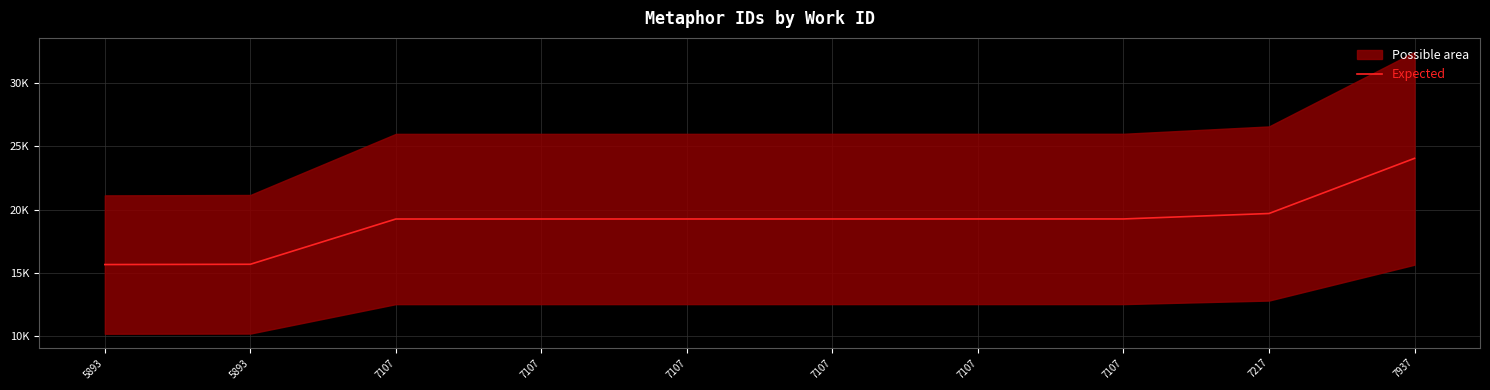

What is the maximum value shown in the chart?

24054